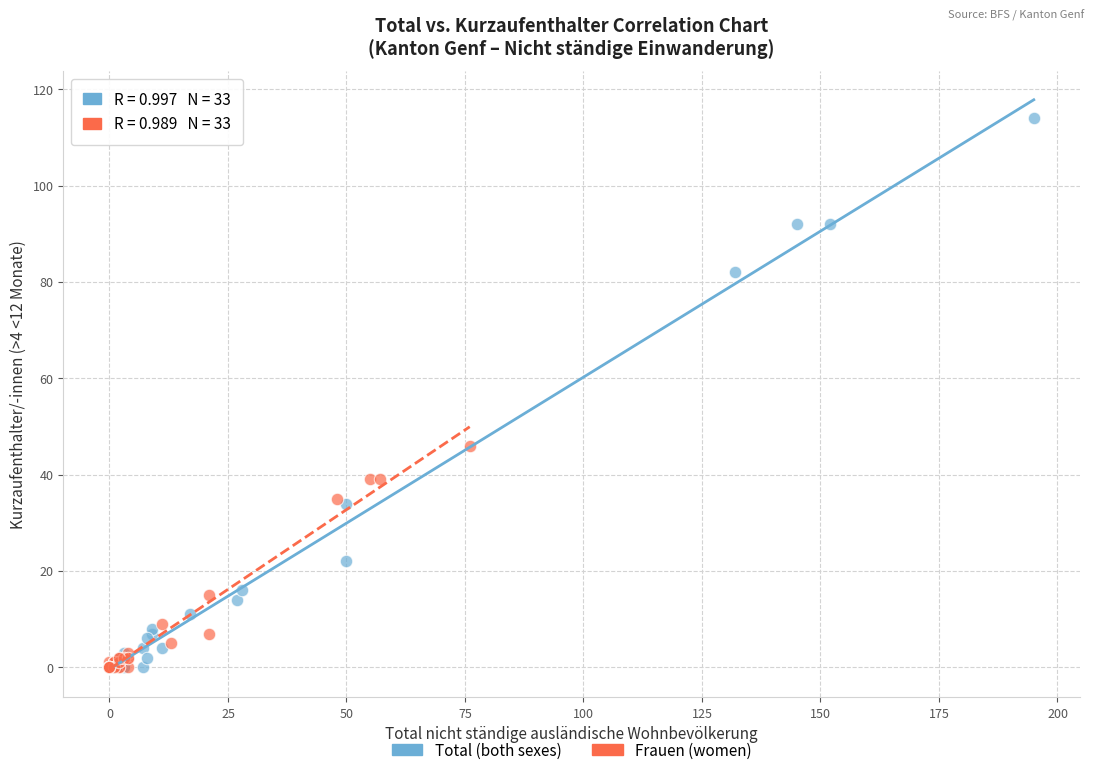

Which series has the largest Y range (max minus min)?

Total (both sexes)